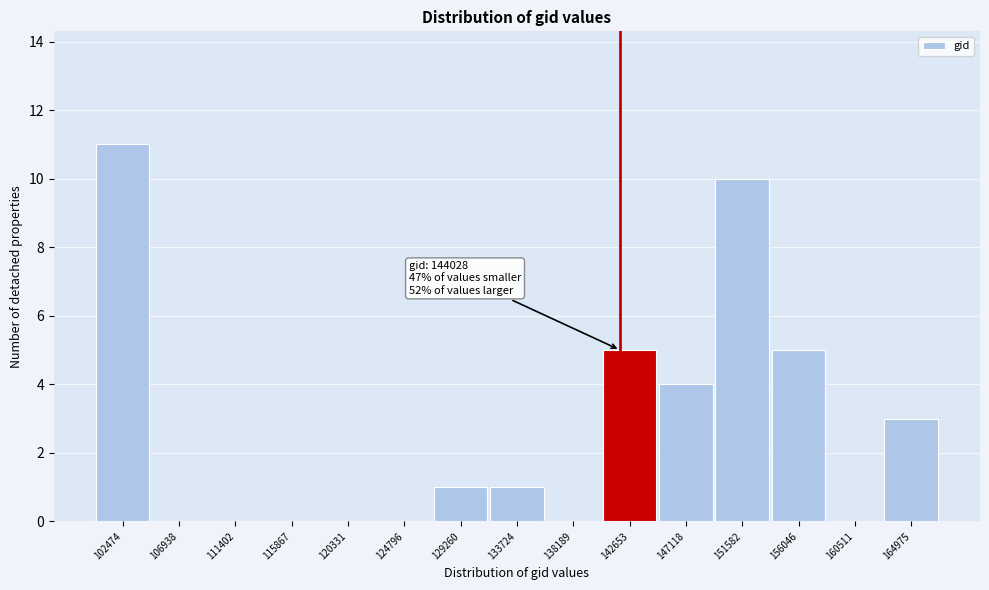

Reading left to right, list all the values displayed in this chart.

102474=11	106938=0	111402=0	115867=0	120331=0	124796=0	129260=1	133724=1	138189=0	142653=5	147118=4	151582=10	156046=5	160511=0	164975=3